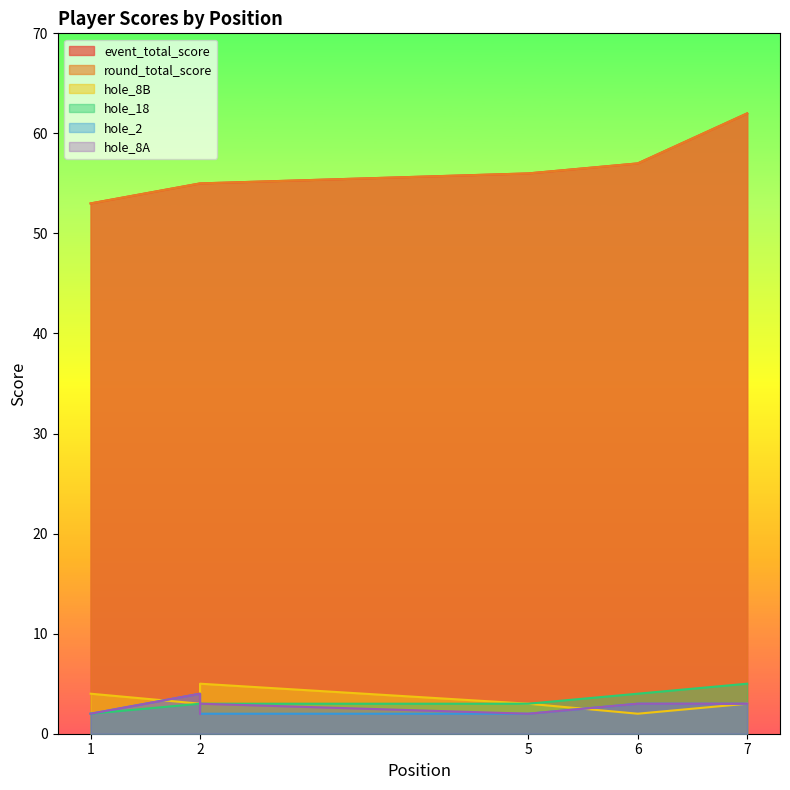

How many interior local peaks does the hole_8A series have?

2